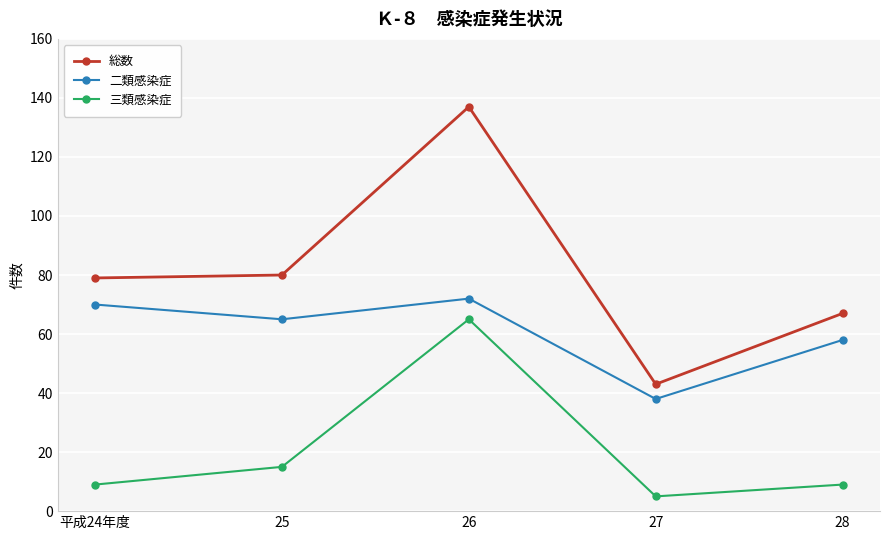

True or false: 総数 and 二類感染症 intersect in this chart.

False